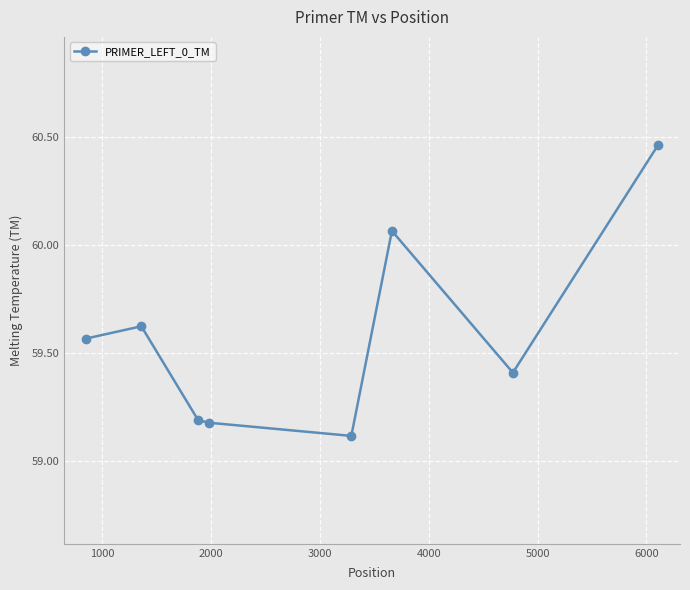

How many lines are shown in the chart?

1